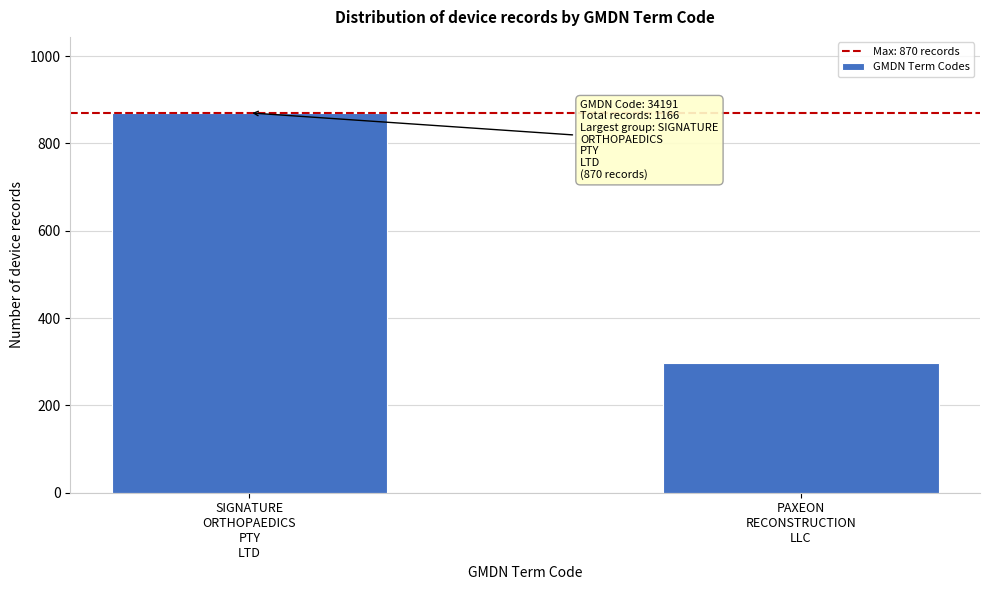

Reading right to left, what are all the values shown in this chart?

296	870